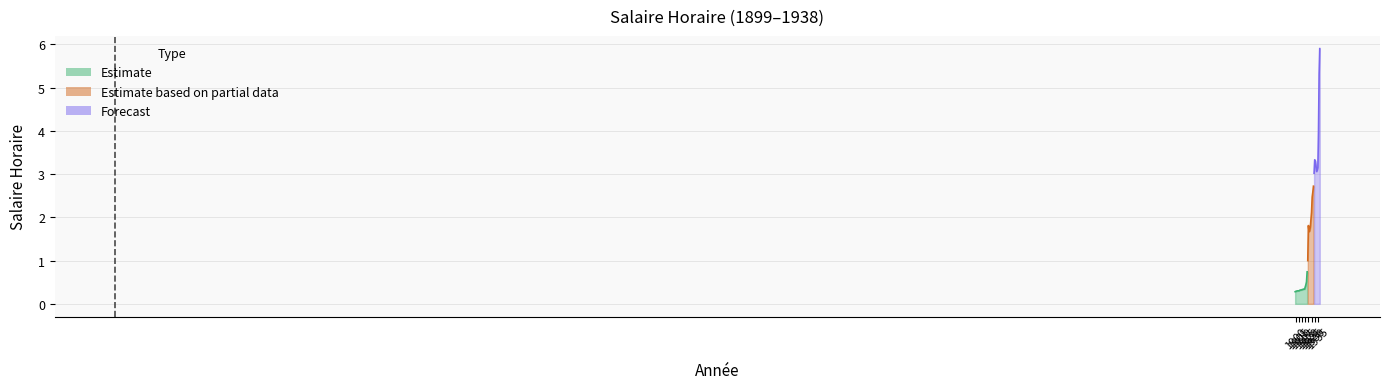

What is the value of the 8th point from the left?

0.3